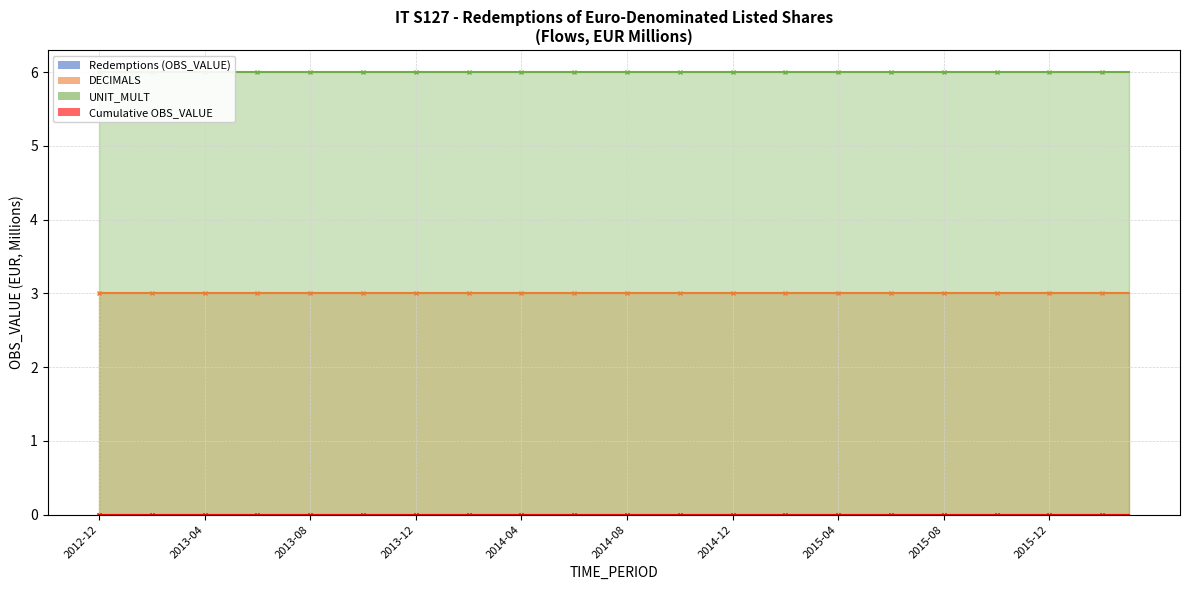

At which label is Redemptions (OBS_VALUE) closest to 0?

2012-12